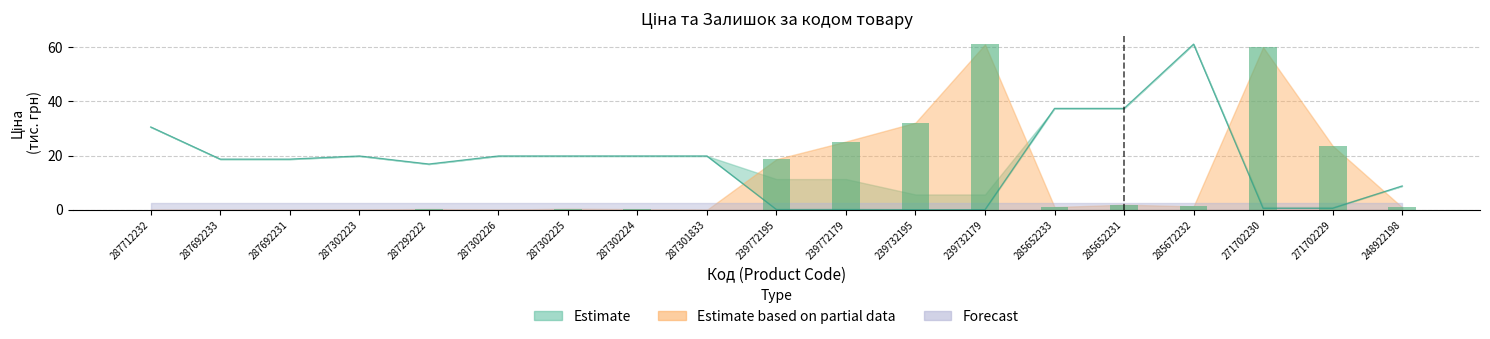

What is the value of the Ціна bar at the 4th from the left?

19.8